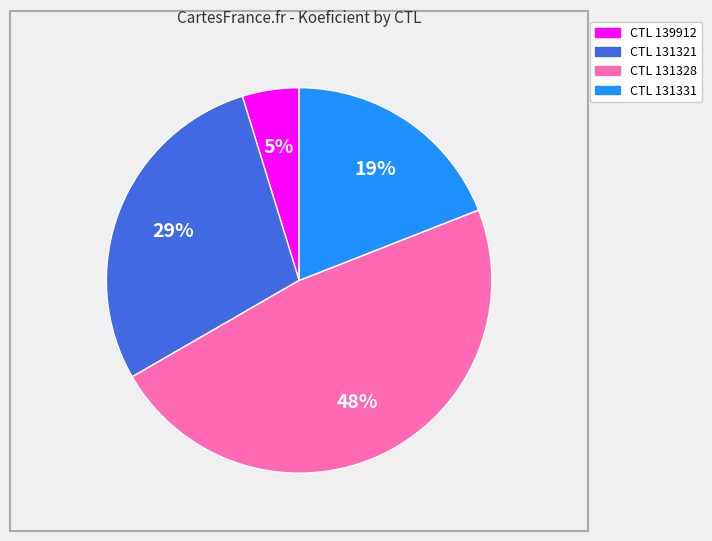

Which slice is the largest?

CTL 131328